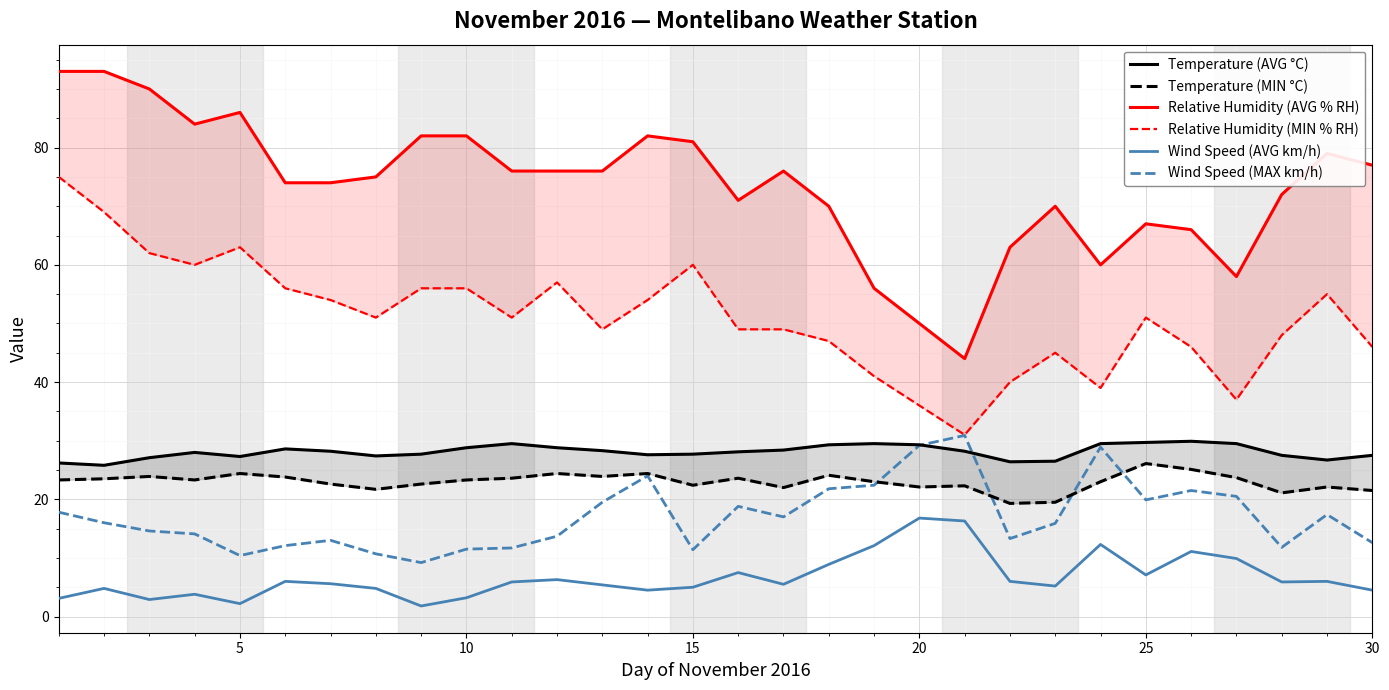

How many times do Temperature (AVG °C) and Wind Speed (MAX km/h) cross each other?

2